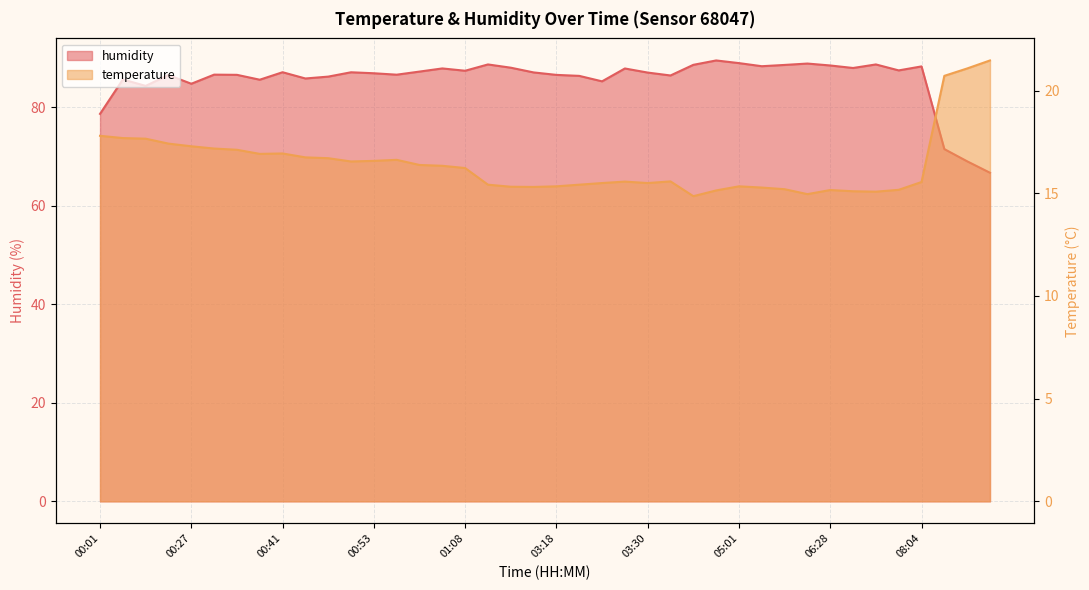

Is it true that humidity equals 19.6 at 03:24?

False